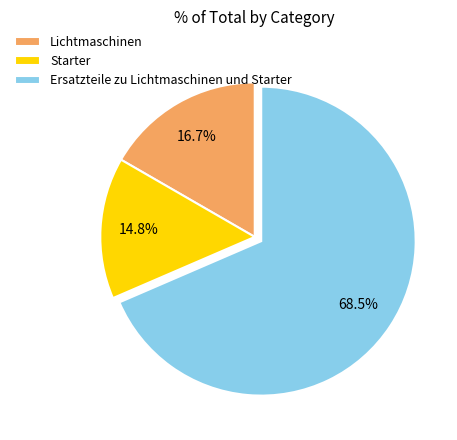

Rank the categories by value from lowest to highest.

Starter, Lichtmaschinen, Ersatzteile zu Lichtmaschinen und Starter